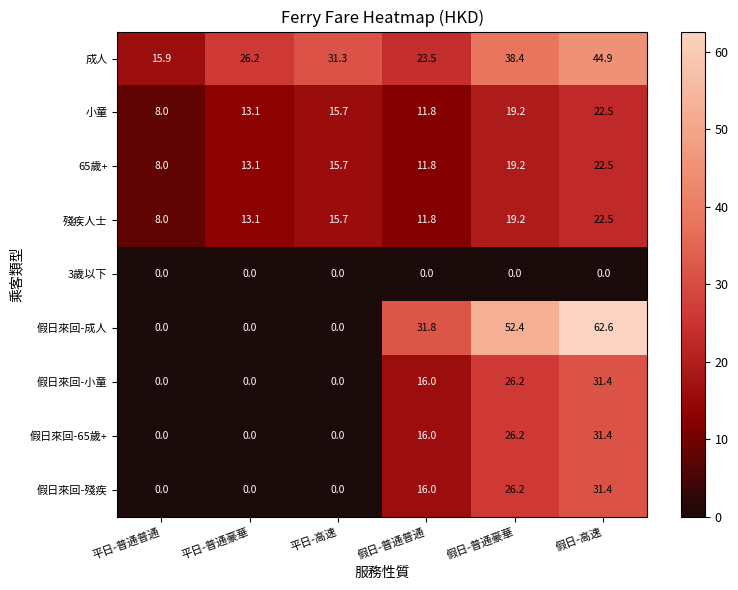

What is the difference between the 假日來回-65歲+ values at 假日-普通普通 and 平日-普通豪華?

16.0